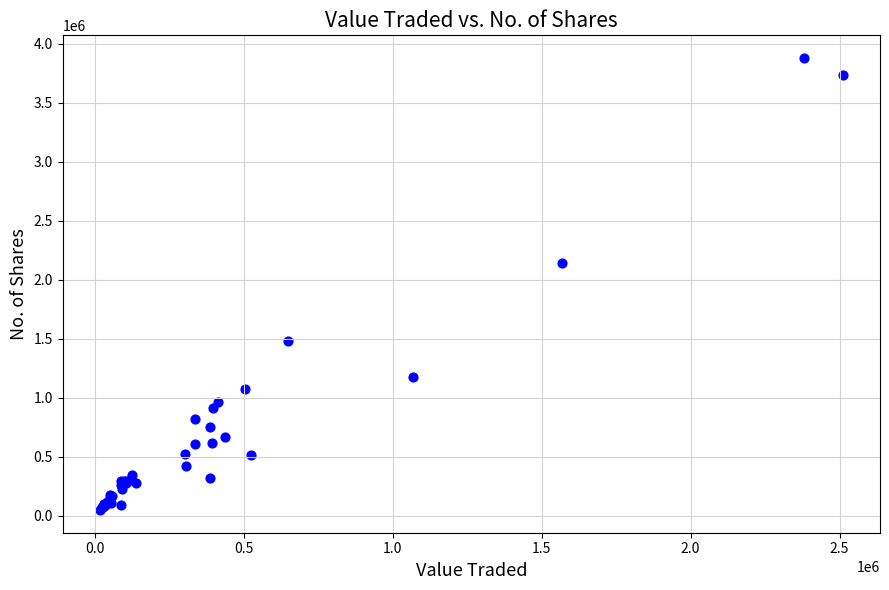

What Y value in the scatter plot is closest to 1964065?

2138491